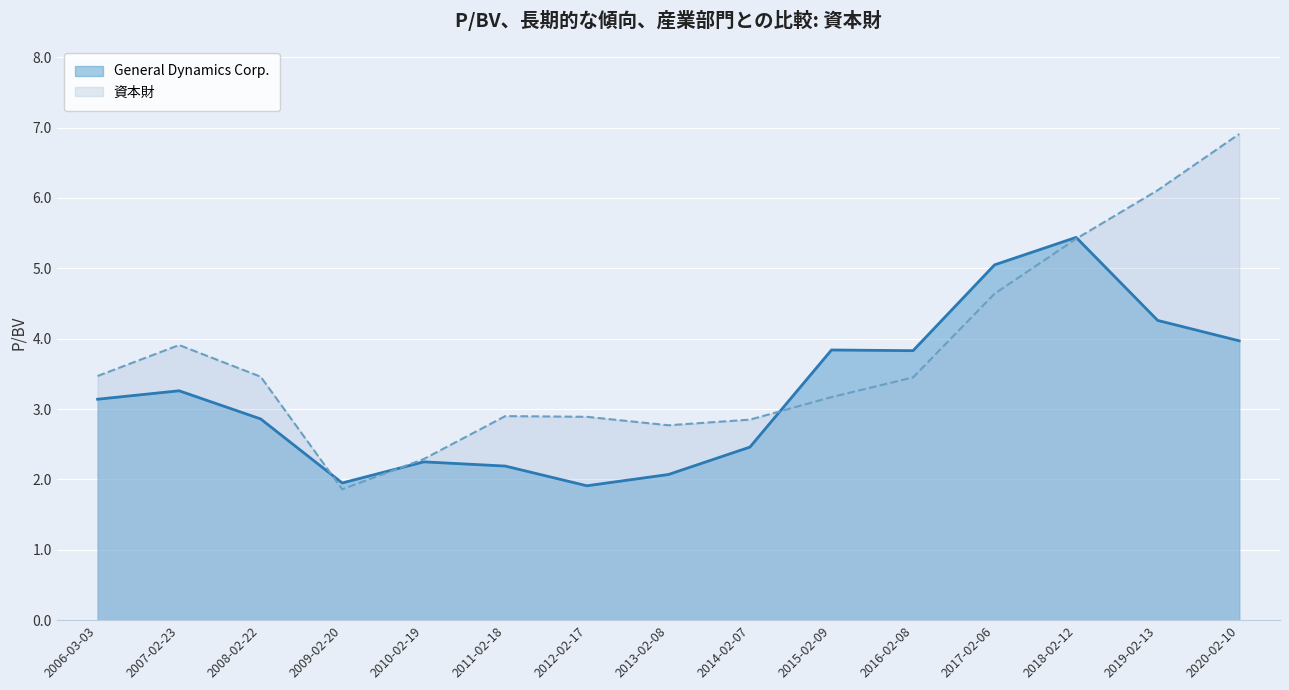

After their last crossing, which series has the higher values: 資本財 or General Dynamics Corp.?

資本財